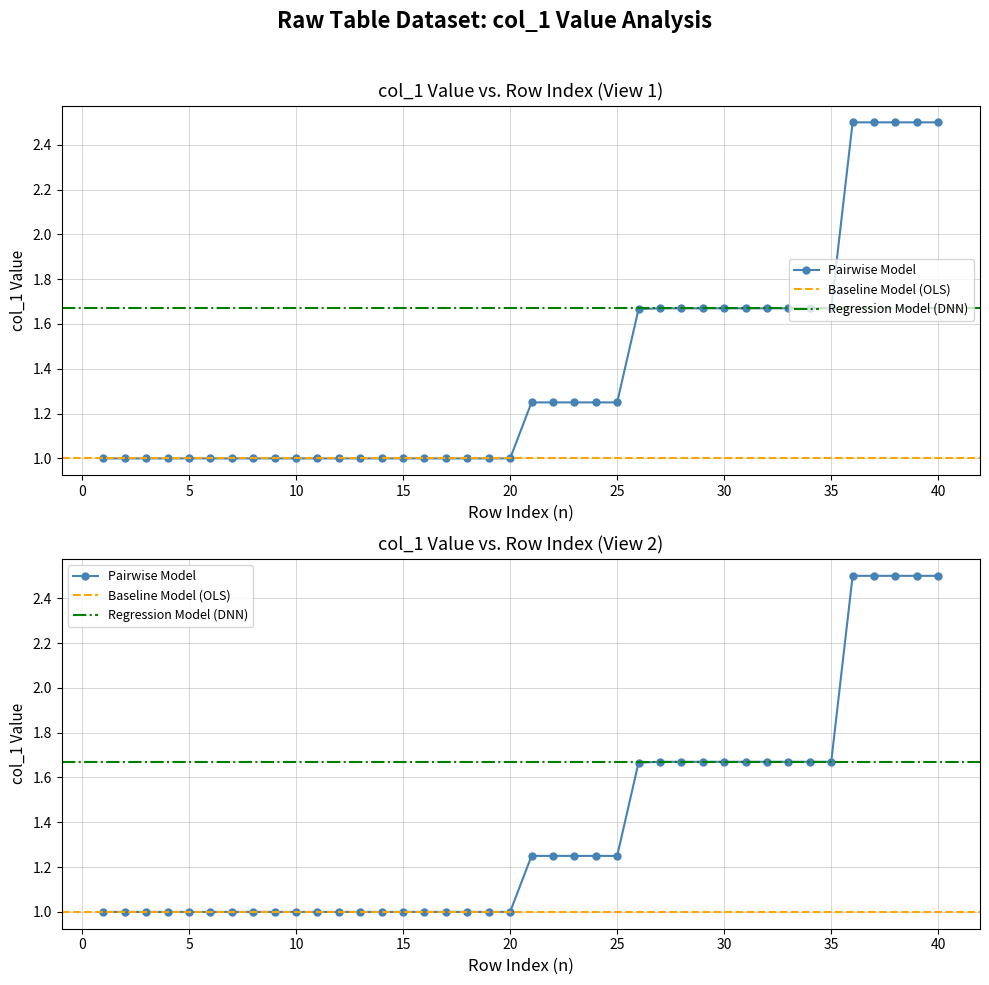

What is the smallest value displayed?

1.0